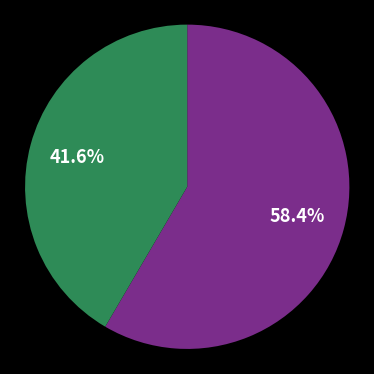

Is there any slice that represents more than half of the pie?

Yes